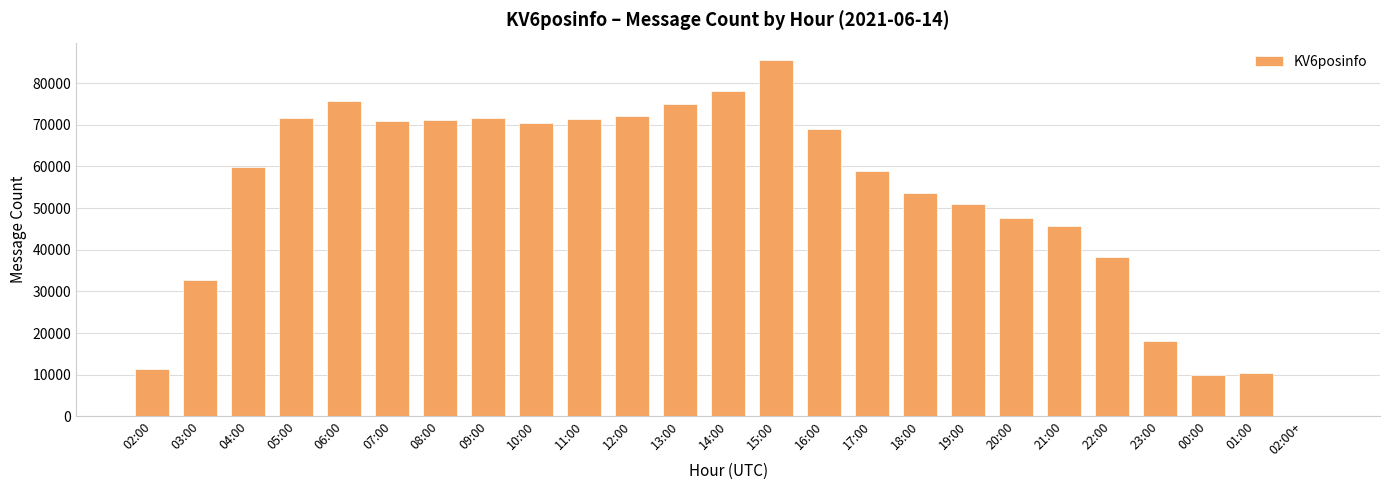

Are the bars grouped side by side (vs. stacked)?

No